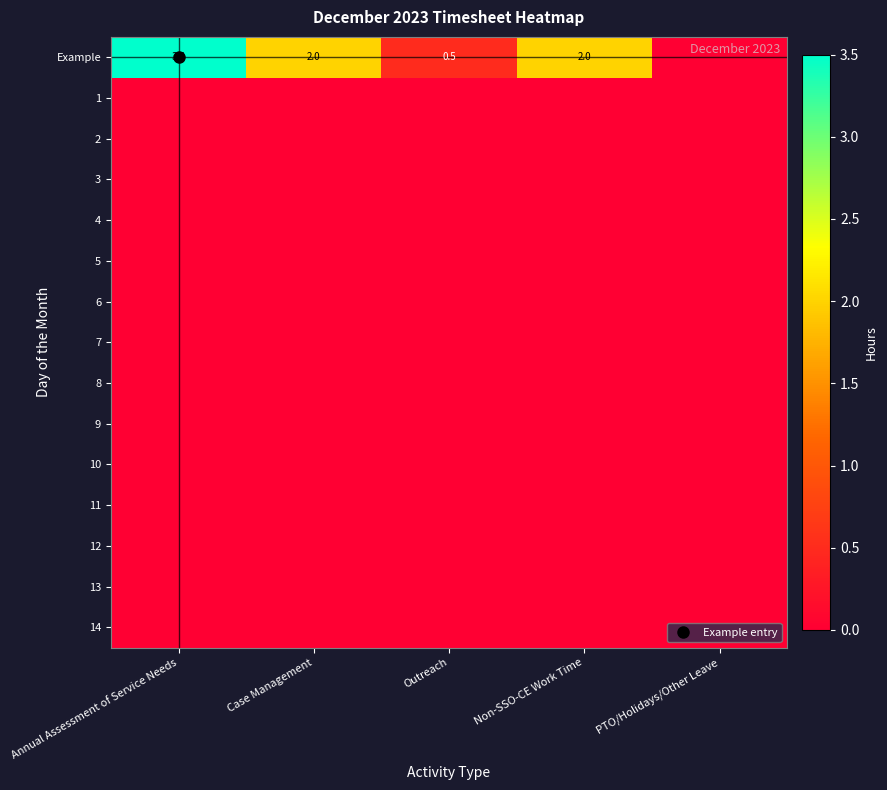

True or false: 7 has a value of 0.0 at PTO/Holidays/Other Leave.

True